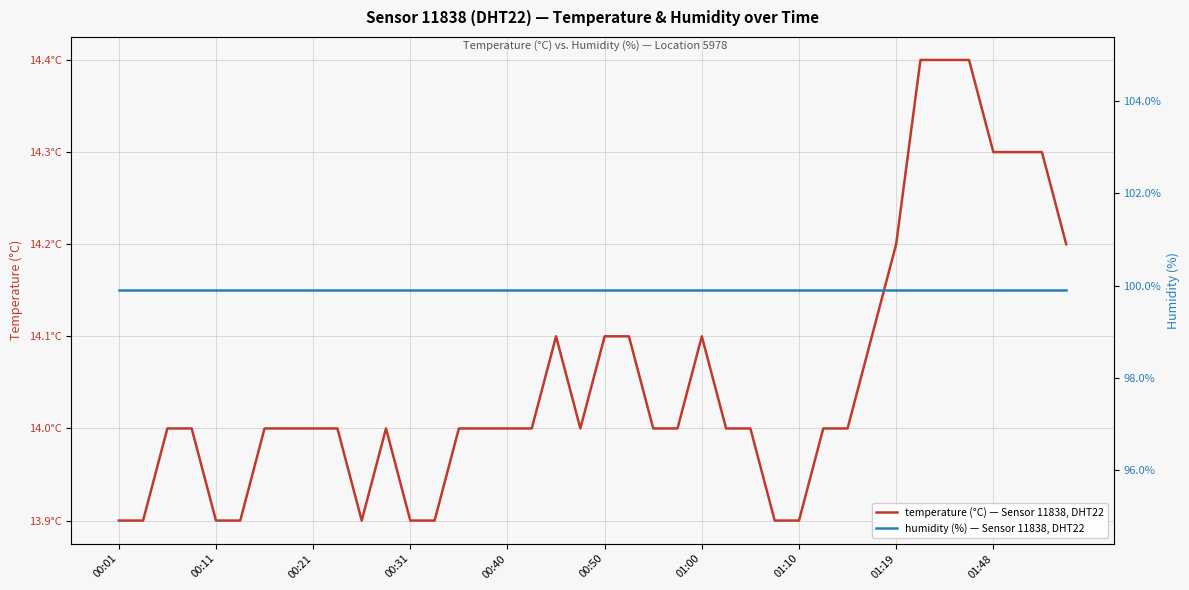

What is the total value across all series at 35?

114.3